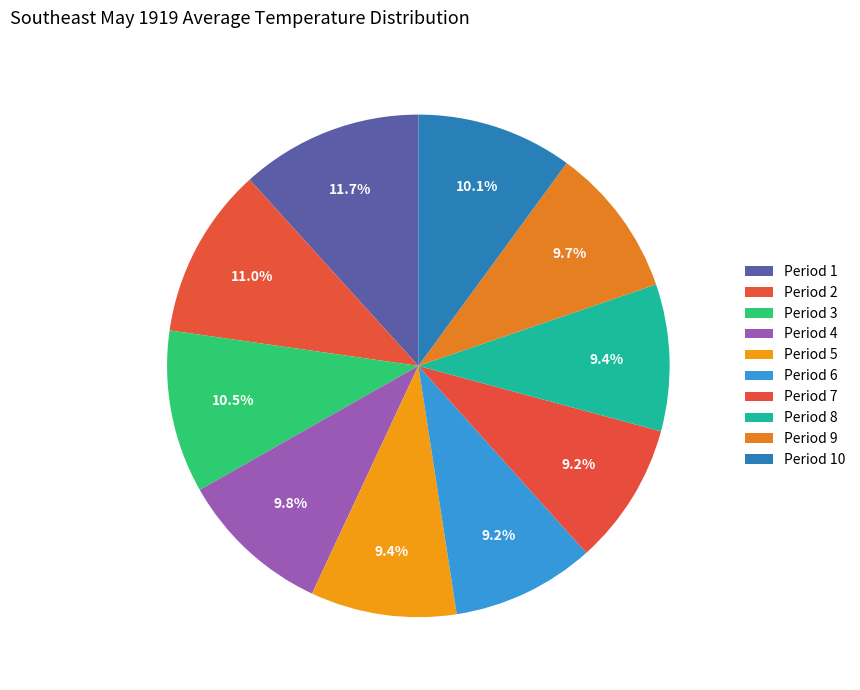

To the nearest percent, what portion does Period 9 represent?

10%